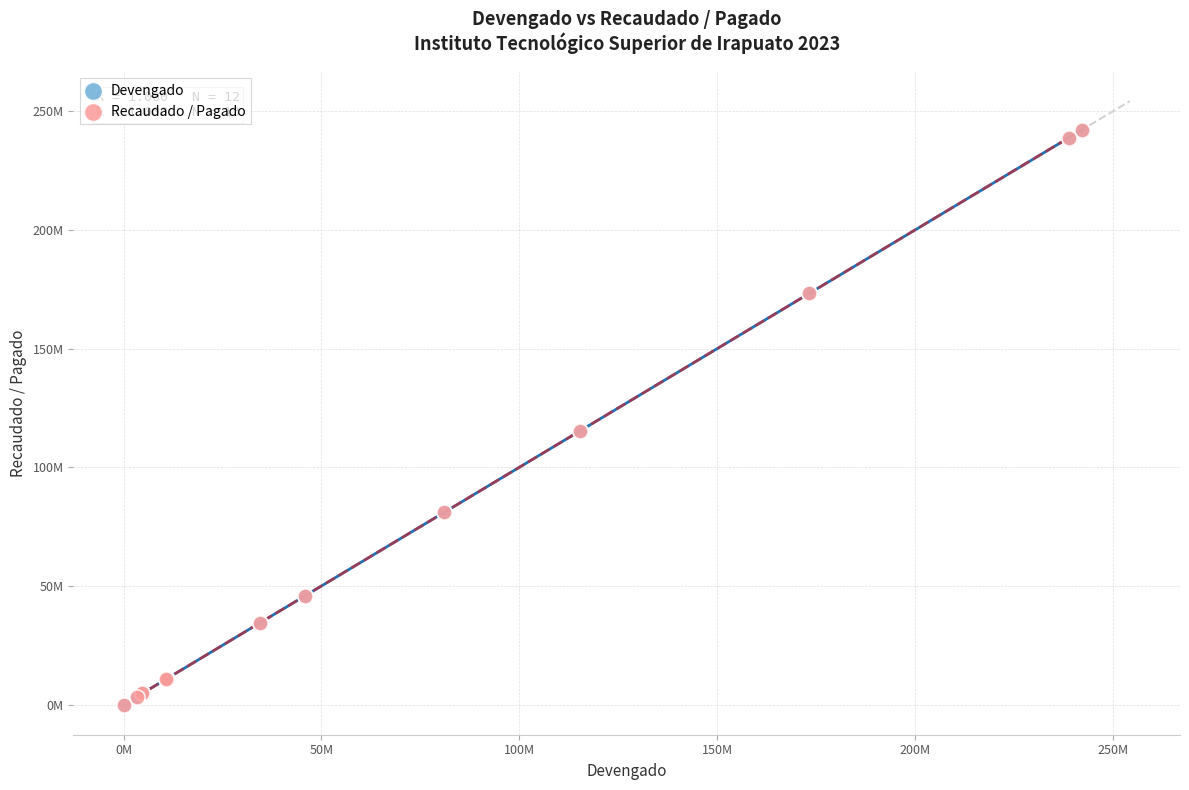

What are all the series names shown in the legend?

Devengado, Recaudado / Pagado